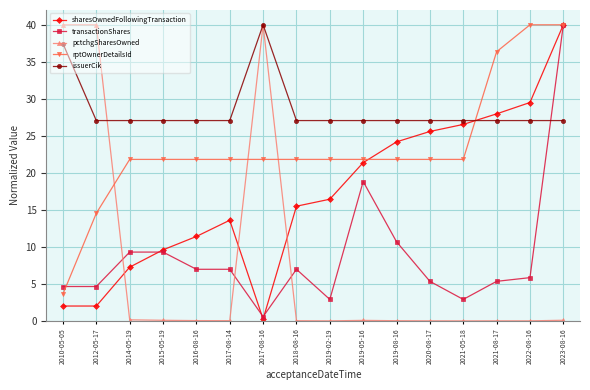

What is the sum of all sharesOwnedFollowingTransaction values?

273.3